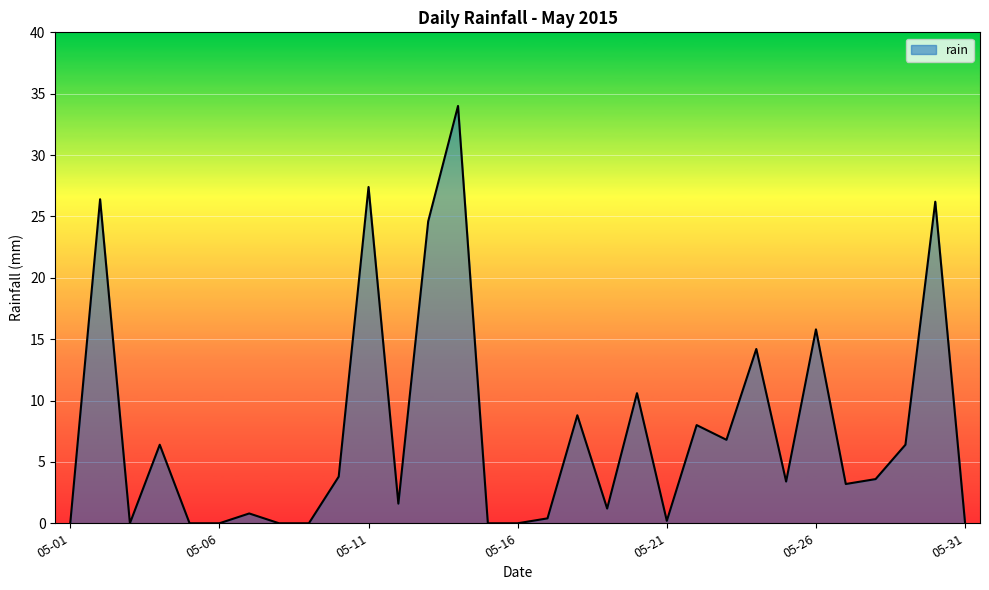

Reading left to right, list all the values displayed in this chart.

0.0	26.4	0.0	6.4	0.0	0.0	0.8	0.0	0.0	3.8	27.4	1.6	24.6	34.0	0.0	0.0	0.4	8.8	1.2	10.6	0.2	8.0	6.8	14.2	3.4	15.8	3.2	3.6	6.4	26.2	0.0